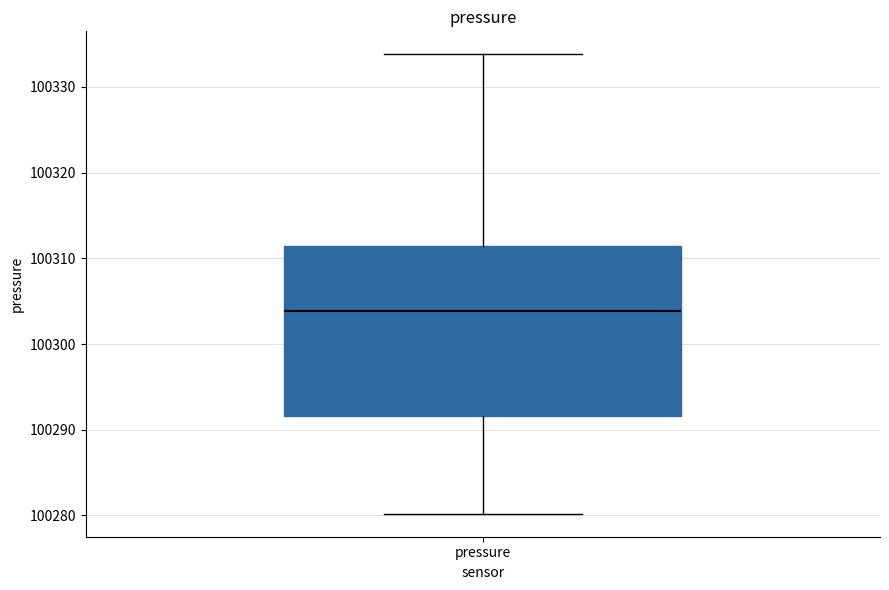

Transcribe this box plot: give where the median line is, the range the box spans, and where the two whiskers end, as read against the y-axis. The values are not printed on the chart, so give them approximately, as read against the axis.

median 100304, box 100292 to 100311, whiskers 100280 to 100334